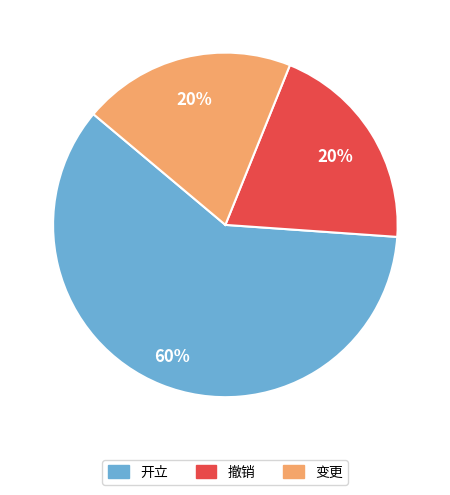

Combined, do 变更 and 开立 account for over 50%?

Yes